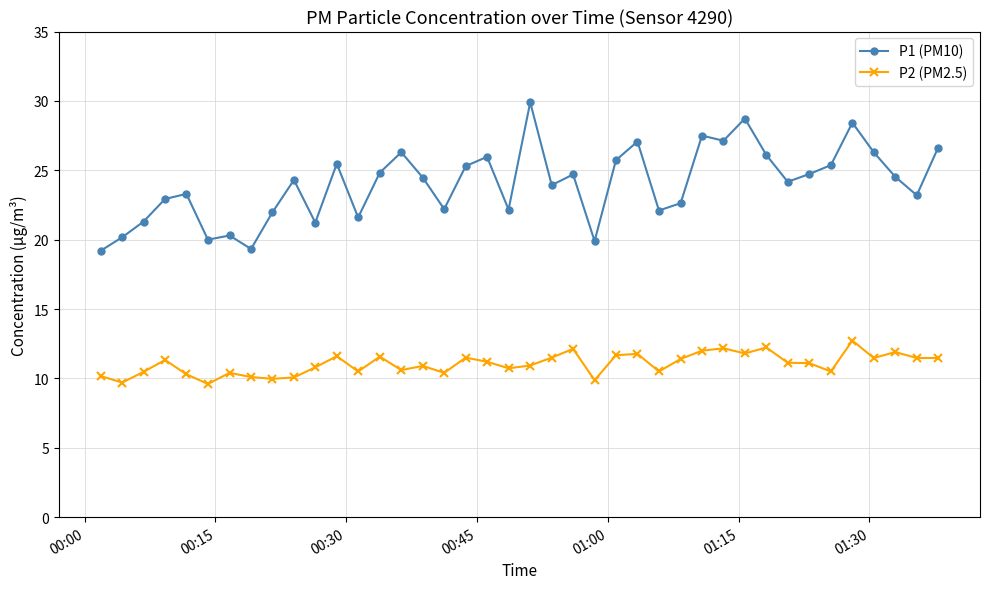

What is the value of the P1 (PM10) point at the 23rd from the left?

24.7